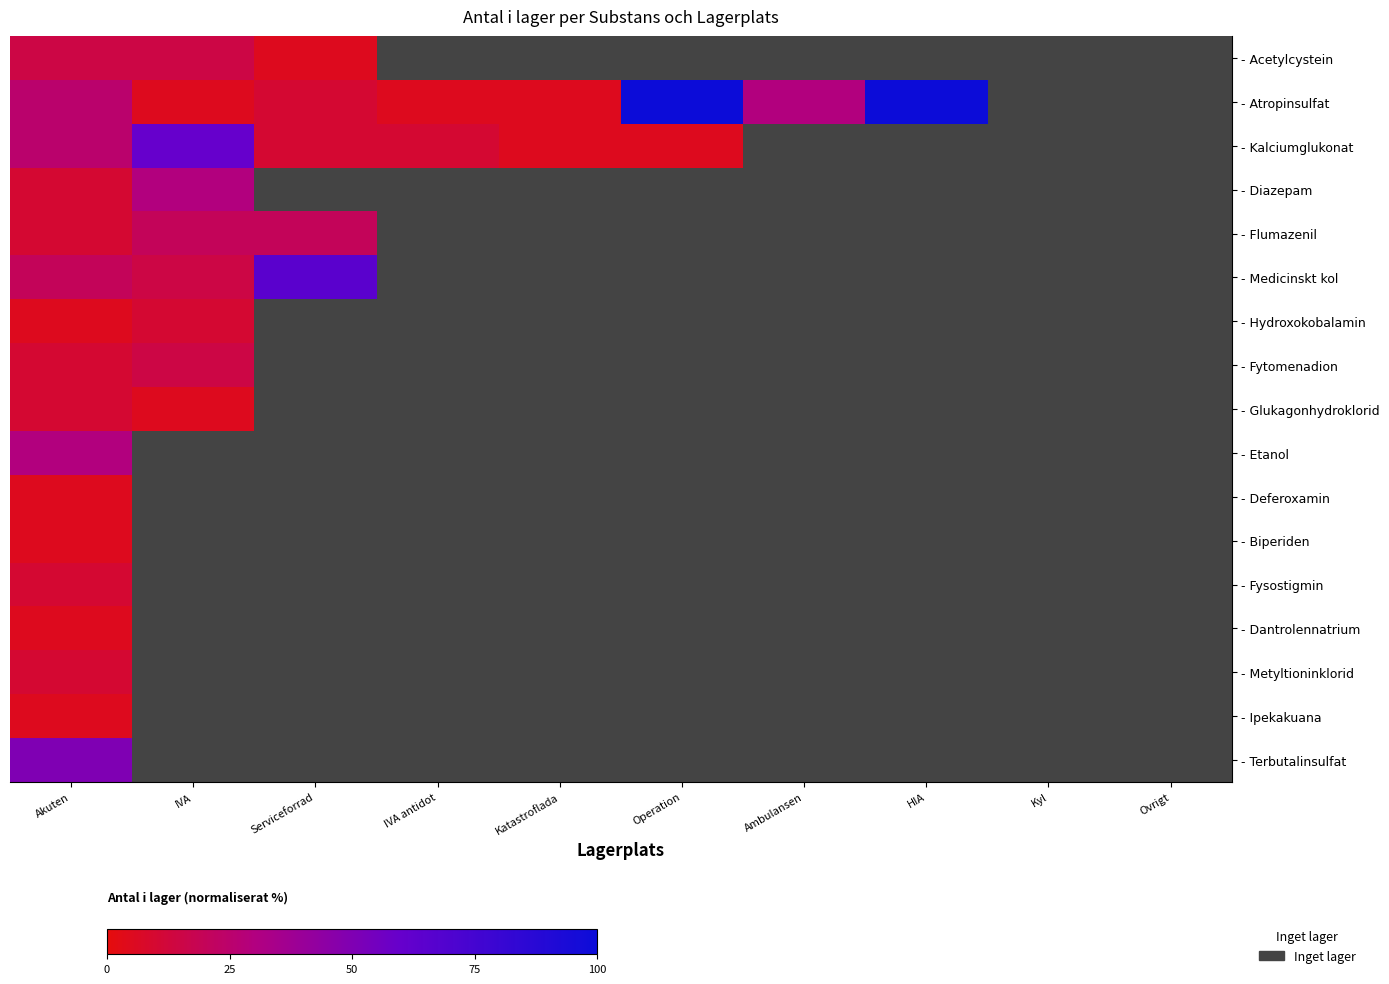

How many distinct data groups are displayed?

17